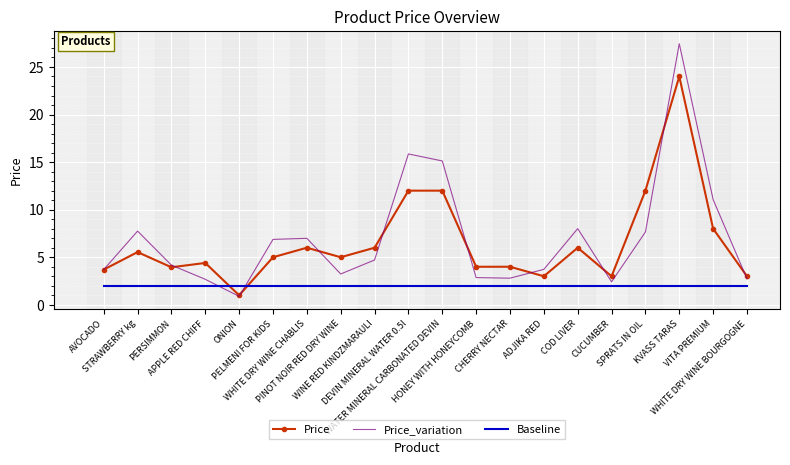

What is the sum of all Price values?

131.6